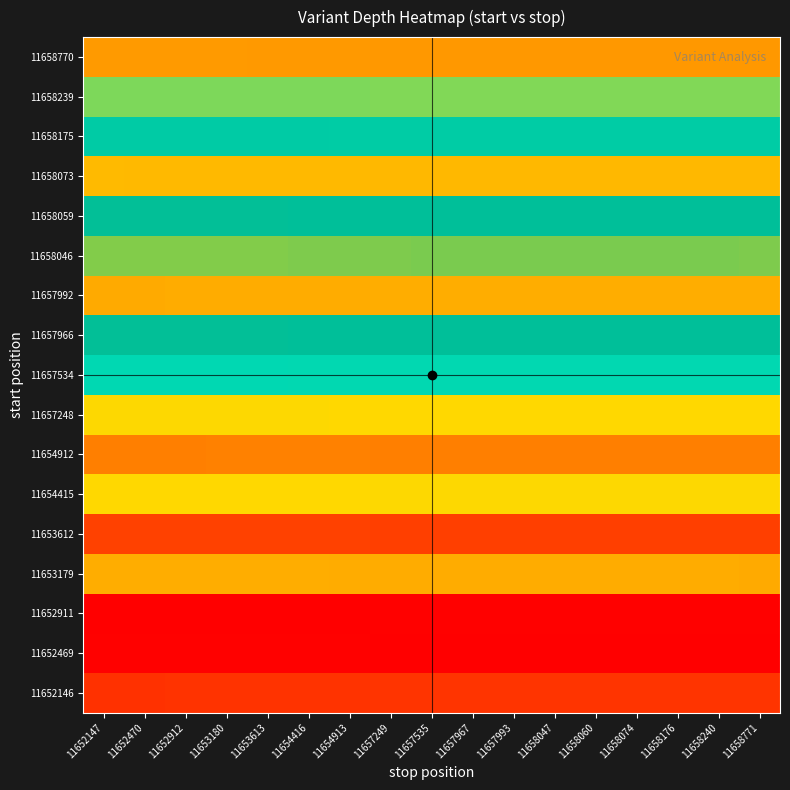

At which category is the sum across all series the highest?

11652147